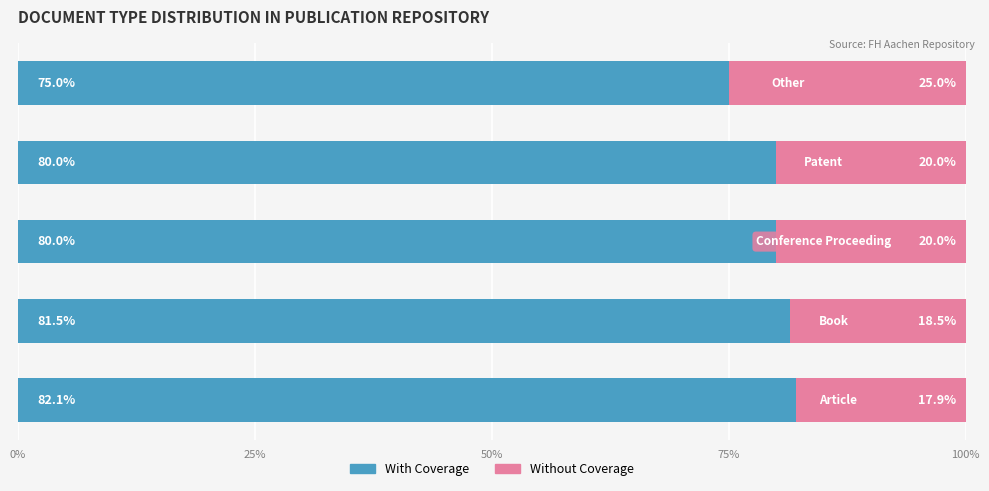

What is the minimum value for With Coverage?

75.0